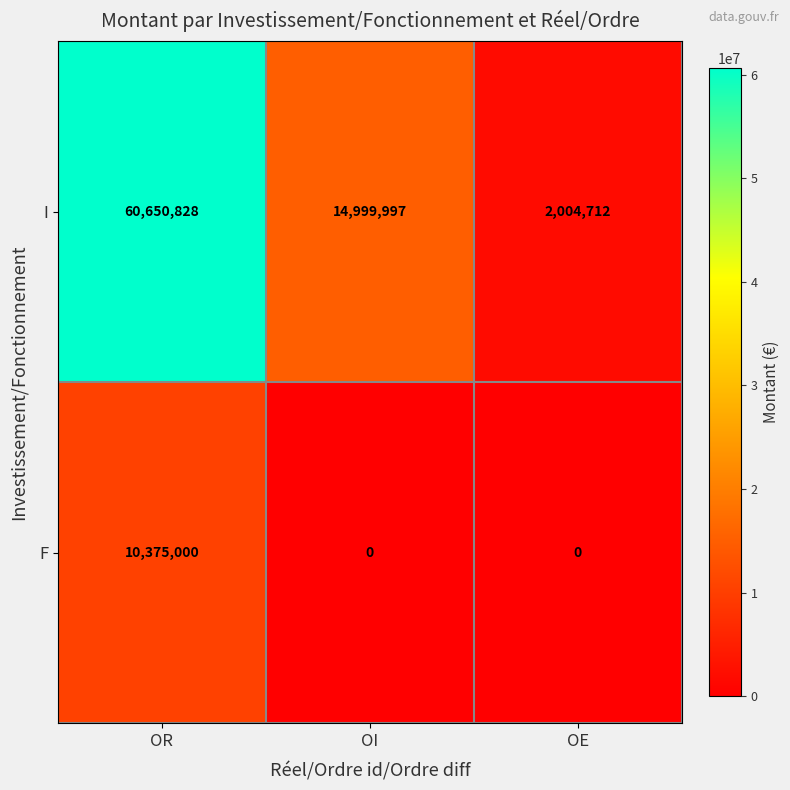

Reading left to right, extract all data points from this chart.

I: 60650828	14999997	2004712
F: 10375000	0	0